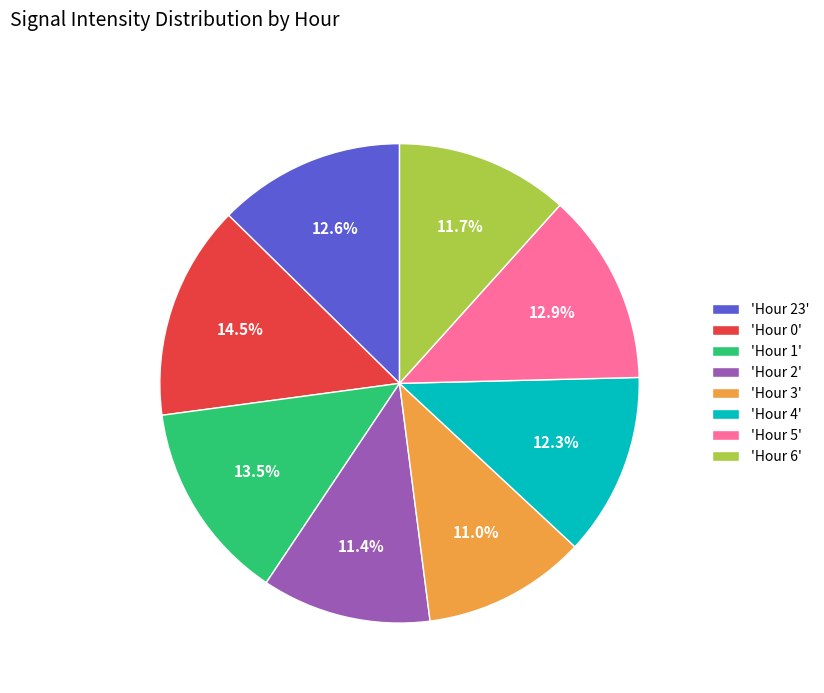

Which category has the biggest portion of the pie?

'Hour 0'